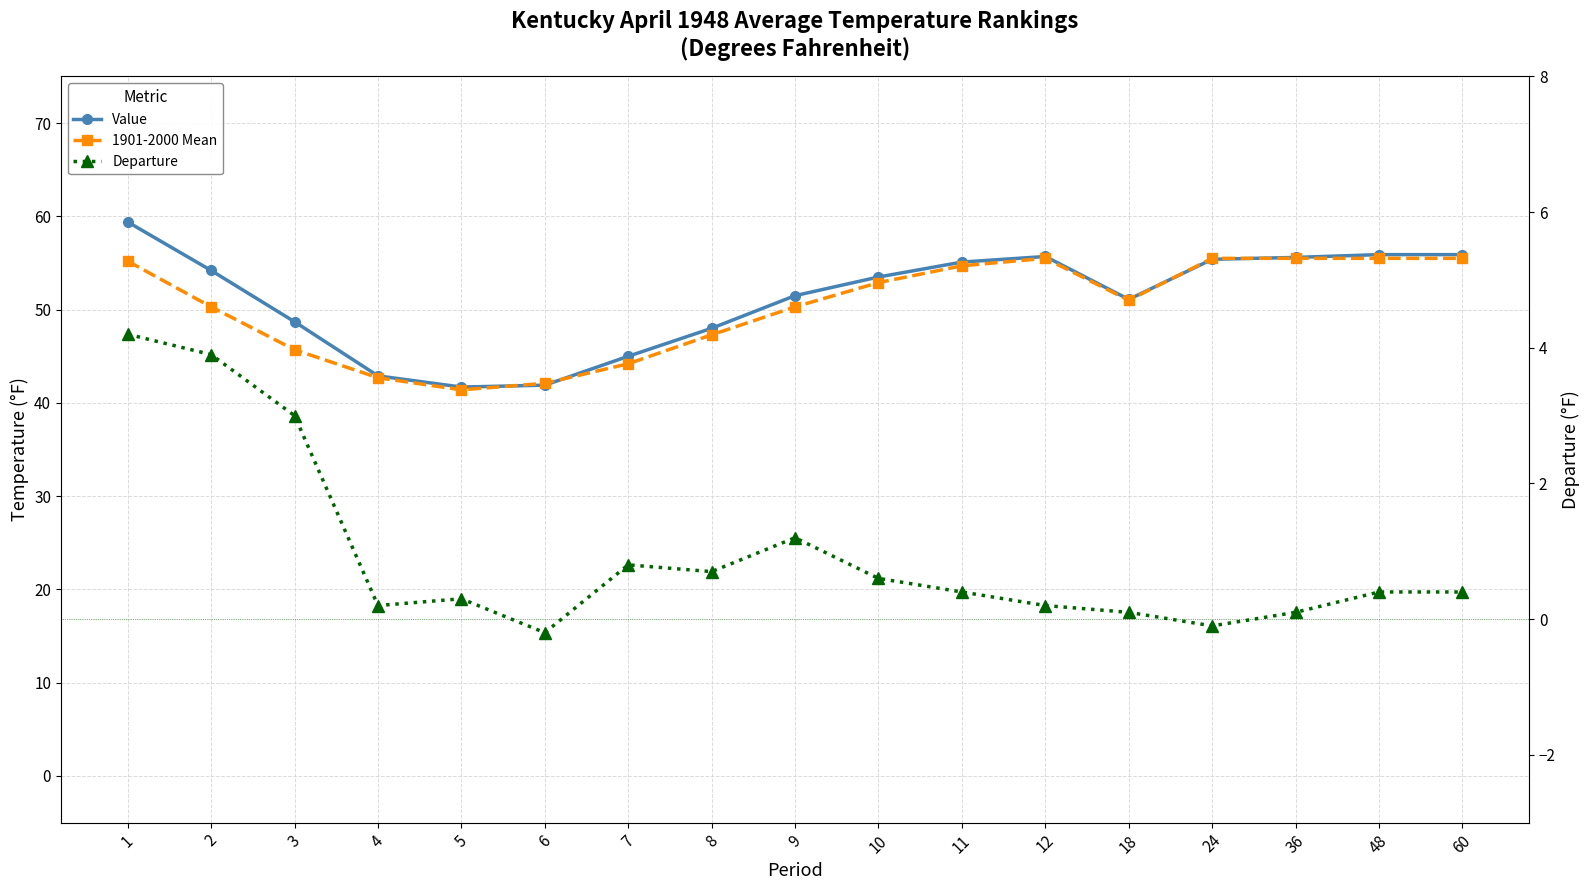

True or false: Value and 1901-2000 Mean cross at least once.

True